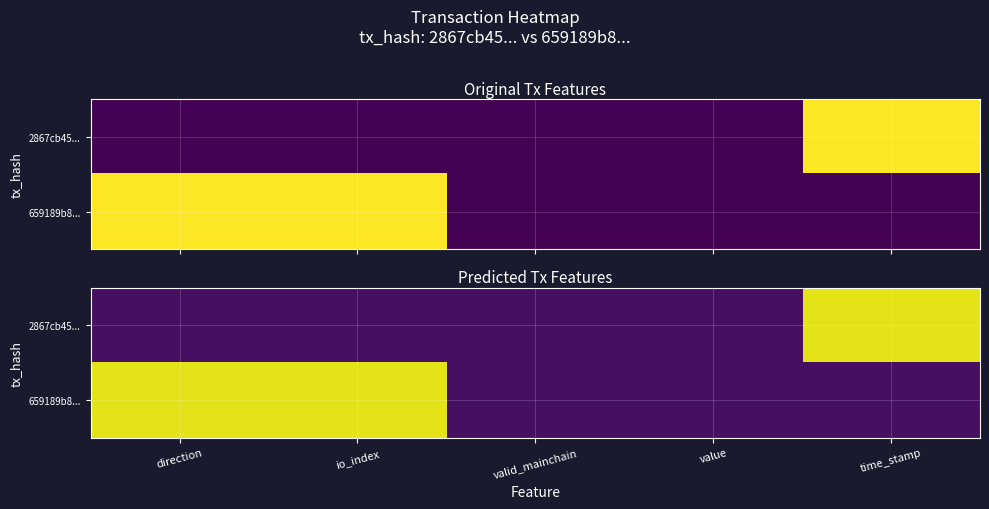

Rank the series by their maximum value, from lowest to highest.

2867cb45..., 659189b8...